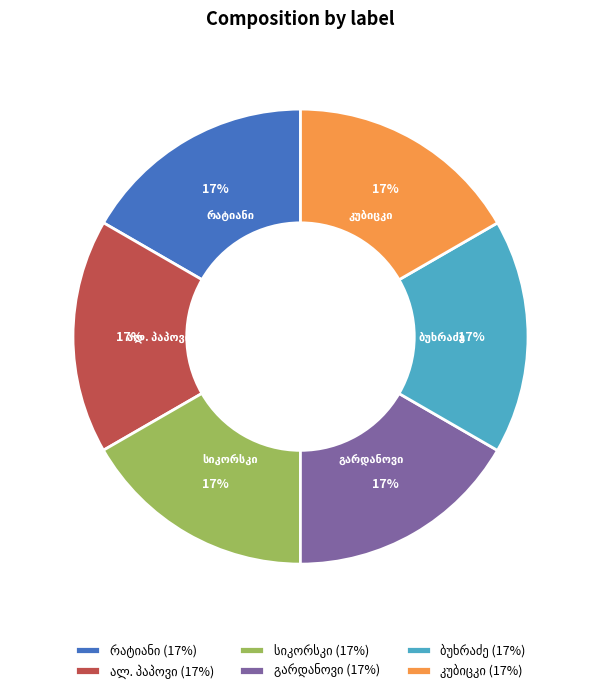

To the nearest percent, what is the average slice percentage?

17%